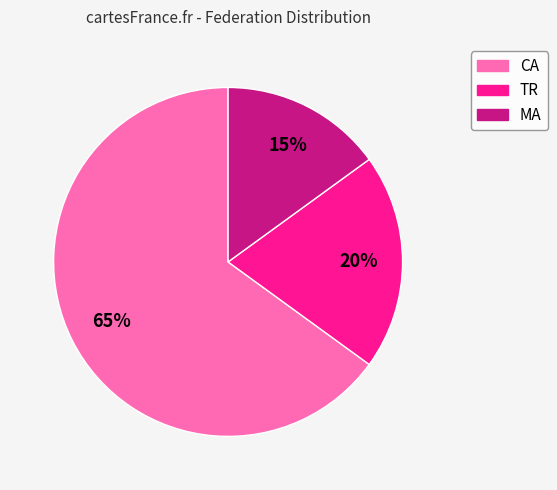

What is the majority slice?

CA